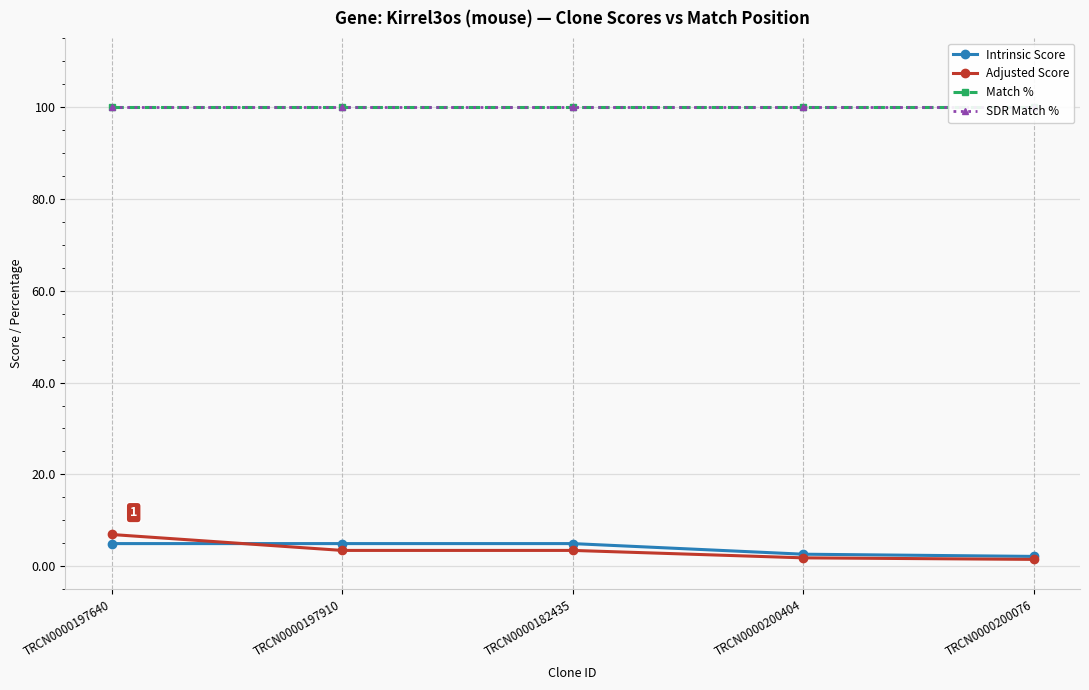

Which series has the largest total across all categories?

Match %